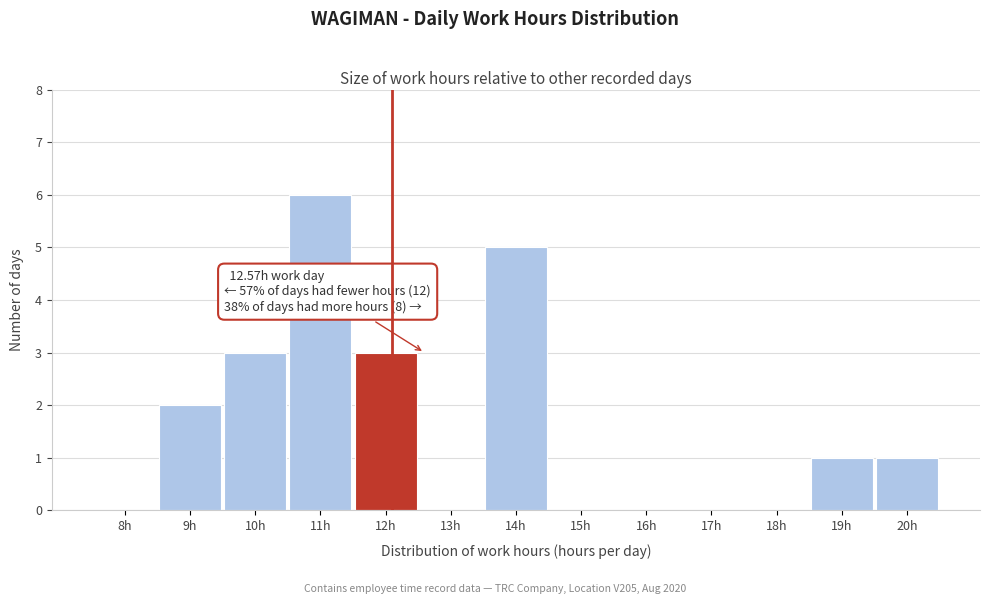

Reading right to left, list all the values displayed in this chart.

20h=1	19h=1	18h=0	17h=0	16h=0	15h=0	14h=5	13h=0	12h=3	11h=6	10h=3	9h=2	8h=0